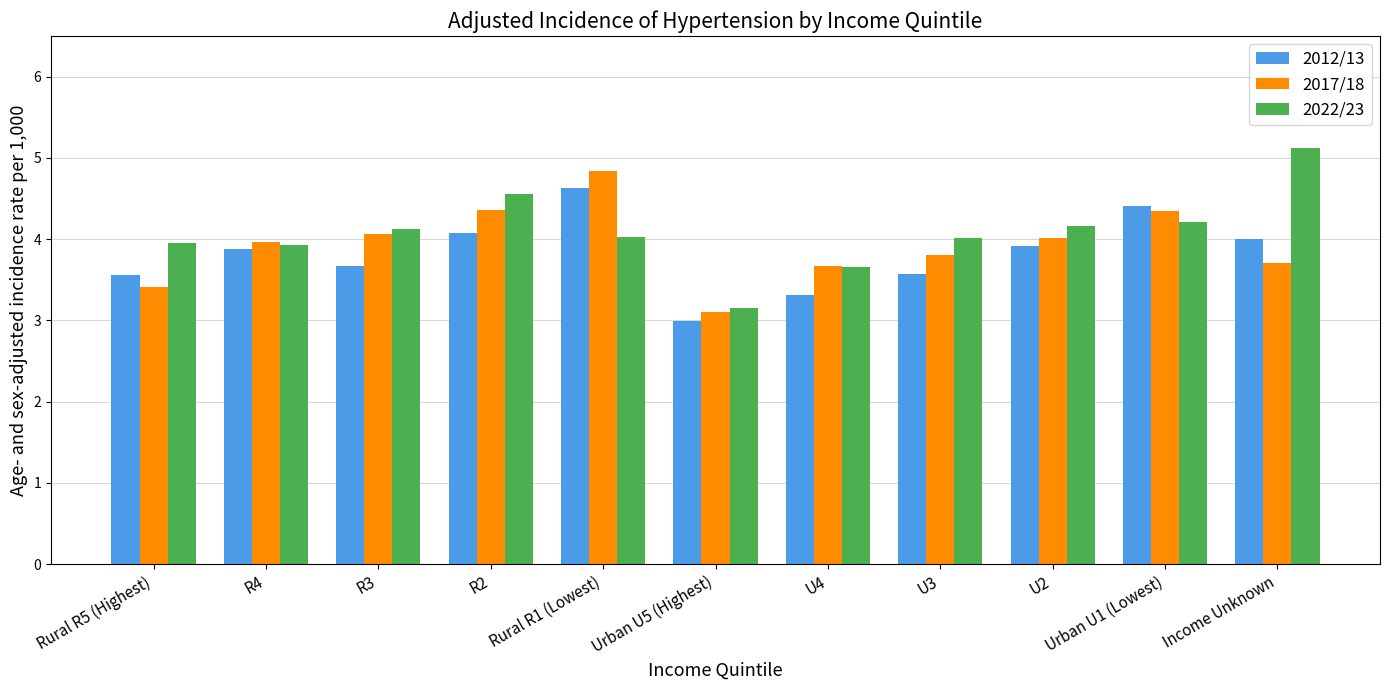

How many series are shown in this chart?

3